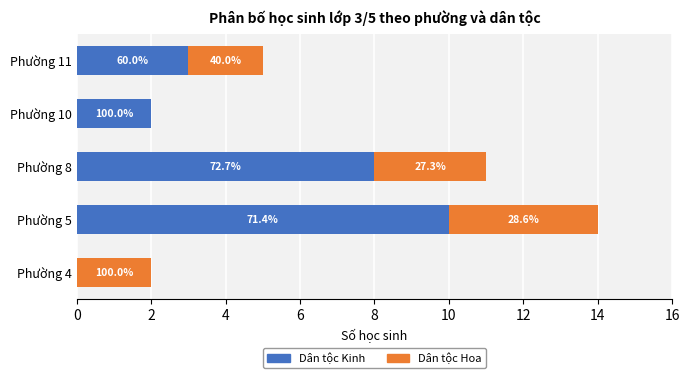

What are all the series names shown in the legend?

Dân tộc Kinh, Dân tộc Hoa